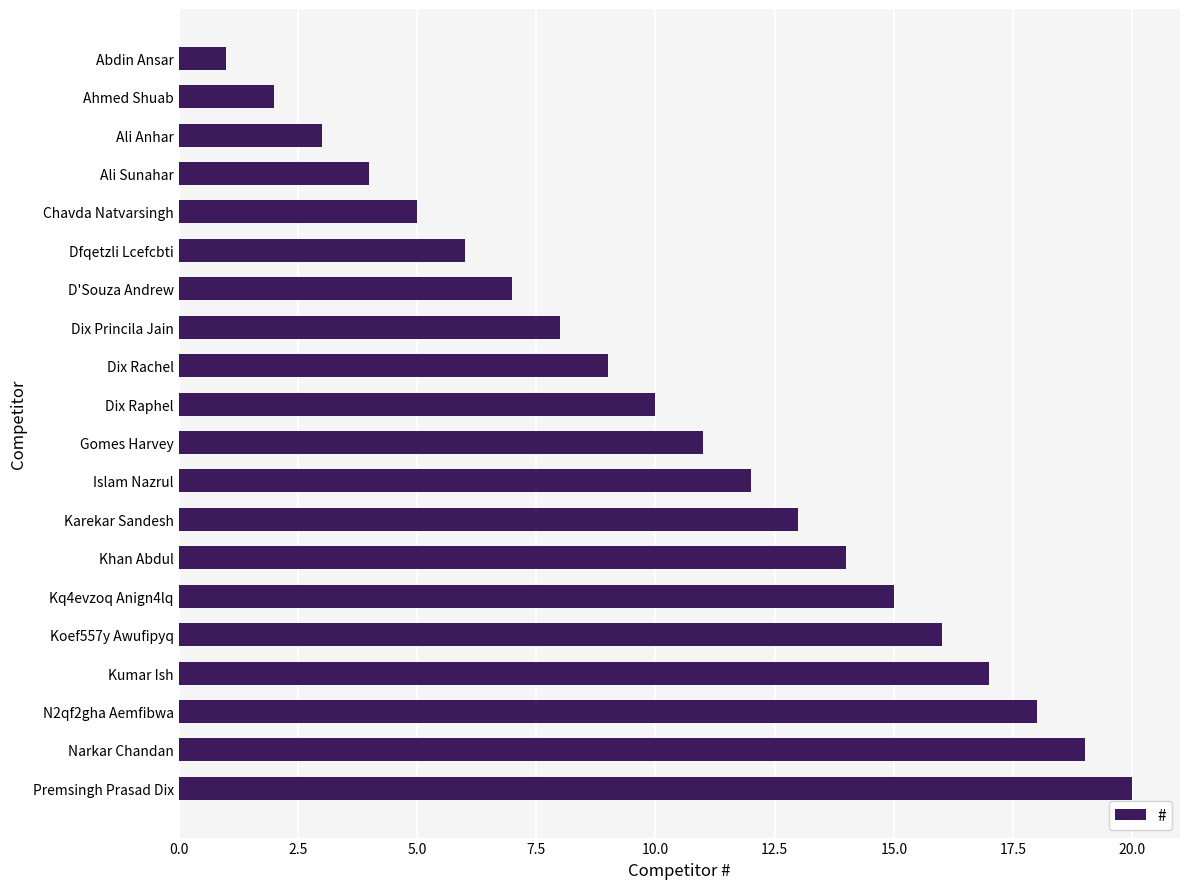

Which label corresponds to the largest value in the chart?

Premsingh Prasad Dix